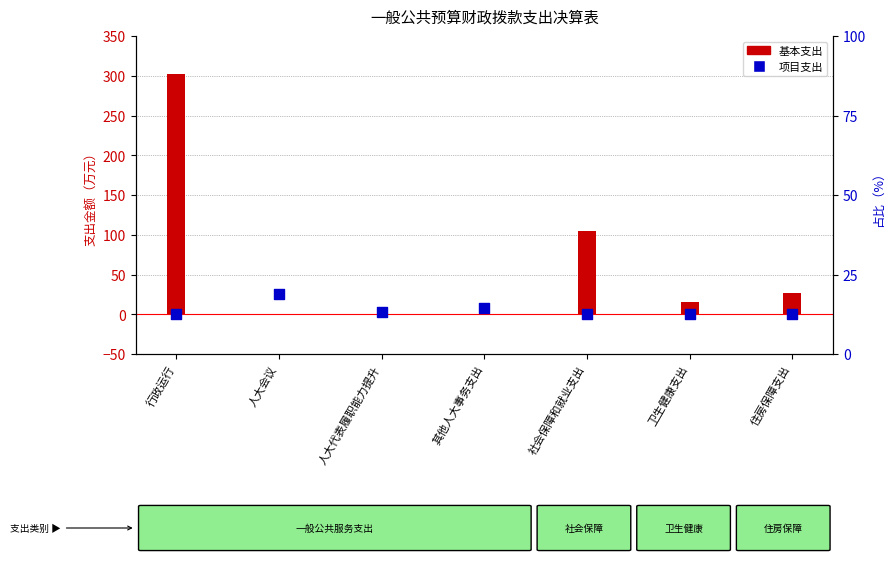

What is the total value across all series at 住房保障支出?

26.5